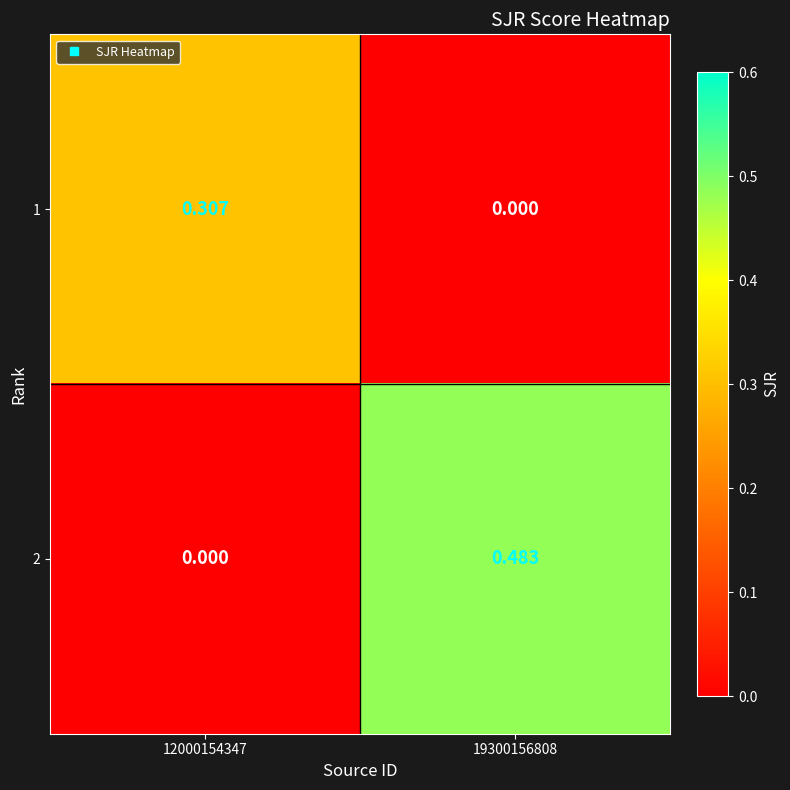

How many data points in 1 are above 0?

1